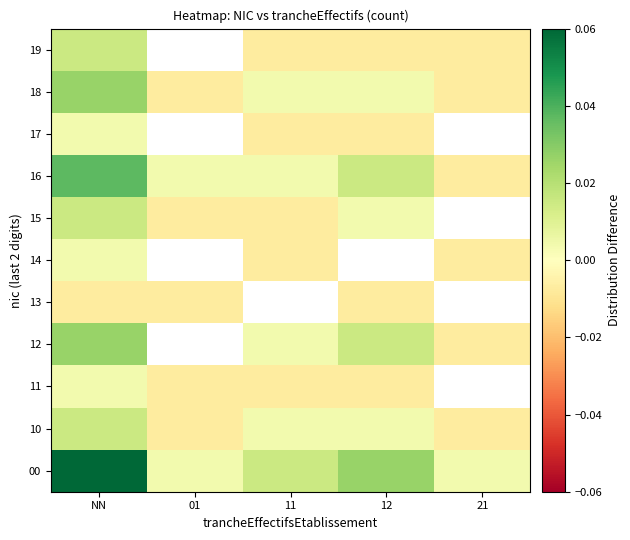

Is the value of 18 at 21 greater than the value of 19 at 21?

No